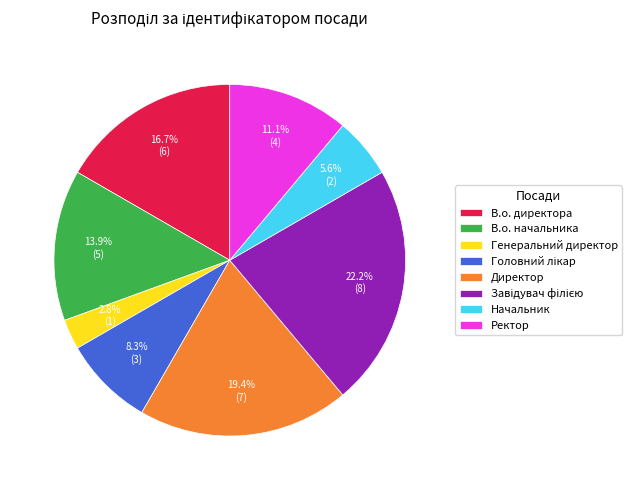

Does any single category account for the majority?

No